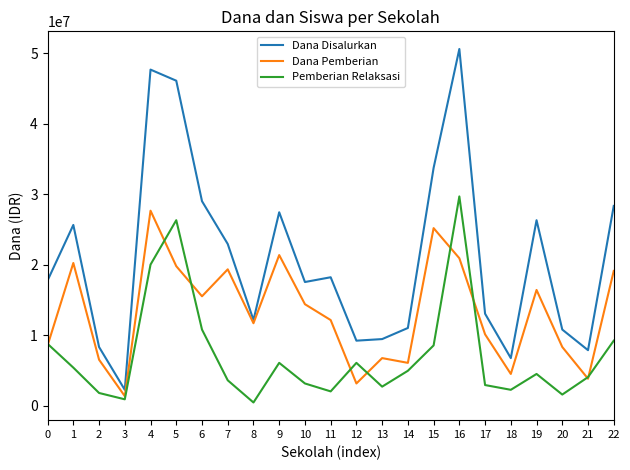

How many distinct data groups are displayed?

3